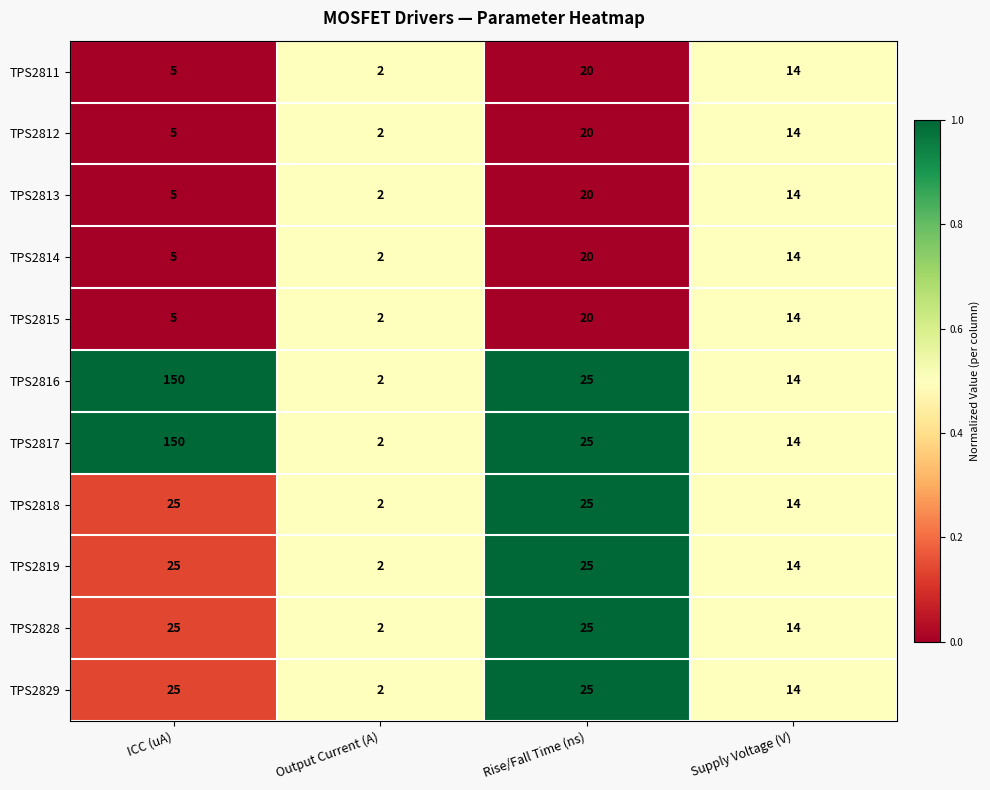

The value of TPS2813 at ICC (uA) is 5. True or false?

True